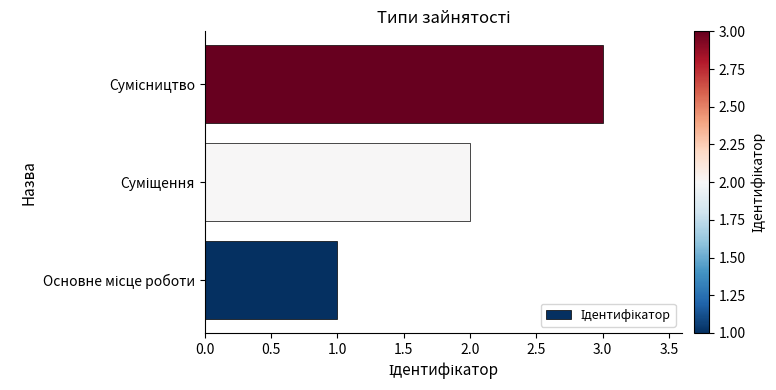

What is the greatest value displayed?

3